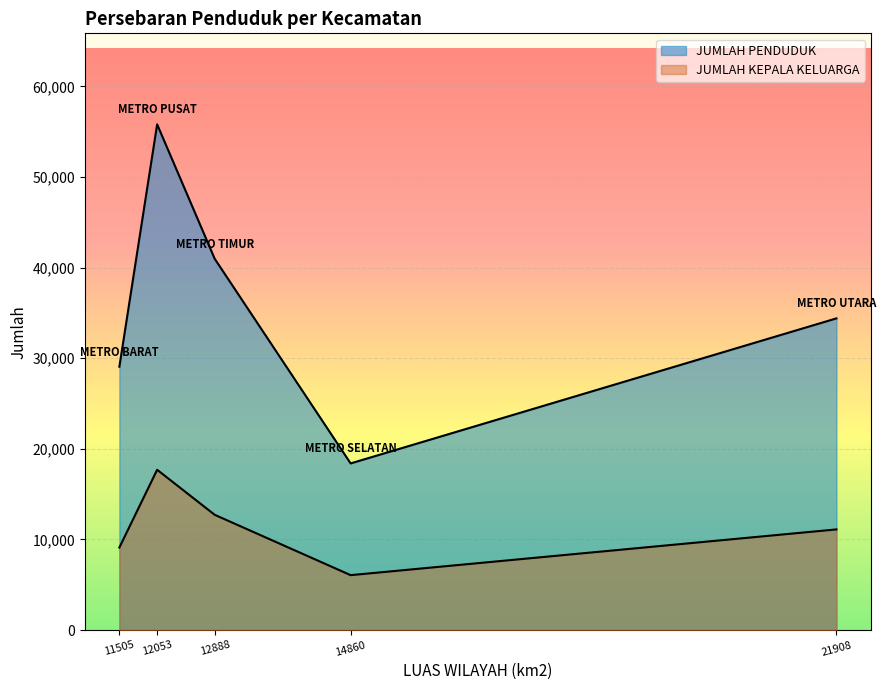

Rank the series by their average value, from highest to lowest.

JUMLAH PENDUDUK, JUMLAH KEPALA KELUARGA